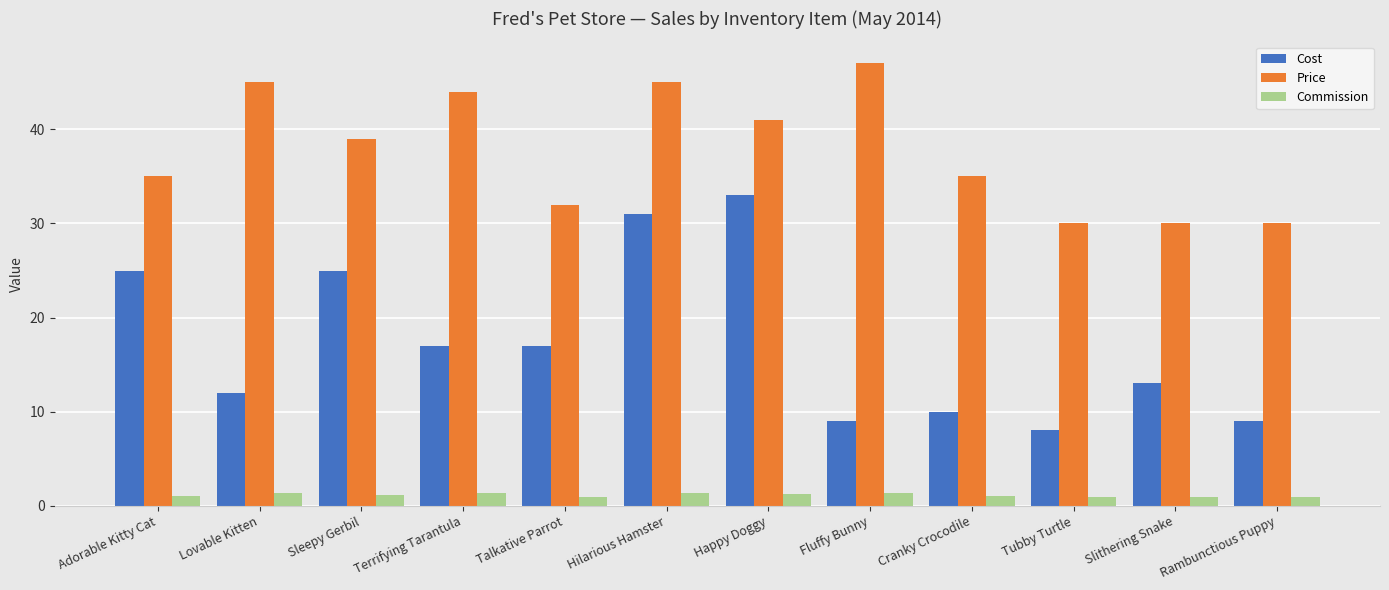

Is it true that Cost equals 10.0 at Cranky Crocodile?

True